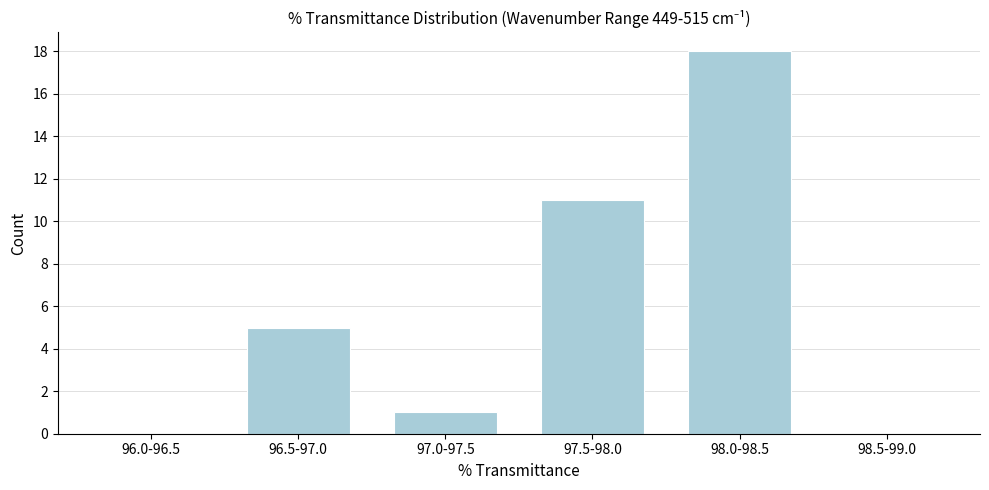

Reading left to right, what are all the values shown in this chart?

96.0-96.5=0	96.5-97.0=5	97.0-97.5=1	97.5-98.0=11	98.0-98.5=18	98.5-99.0=0